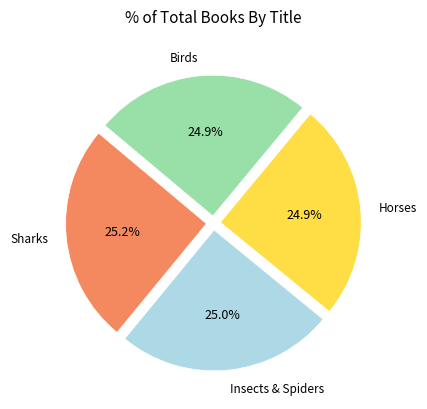

Is there a majority slice in this chart?

No